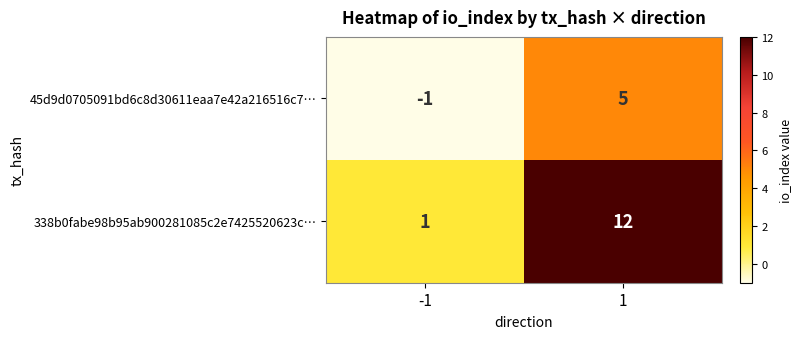

What value does the 338b0fabe98b95ab900281085c2e7425520623c… series have at 1, to the nearest 5?

10